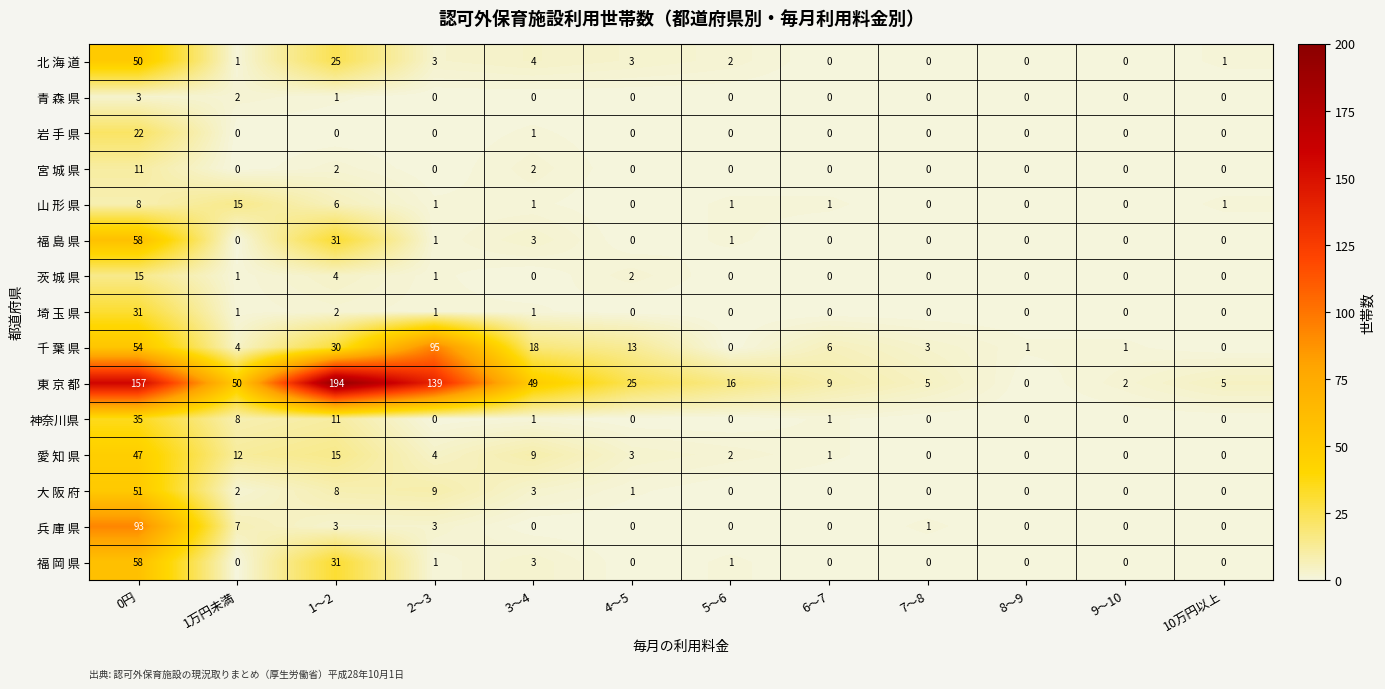

What is the difference between the highest and lowest values at 5～6?

16